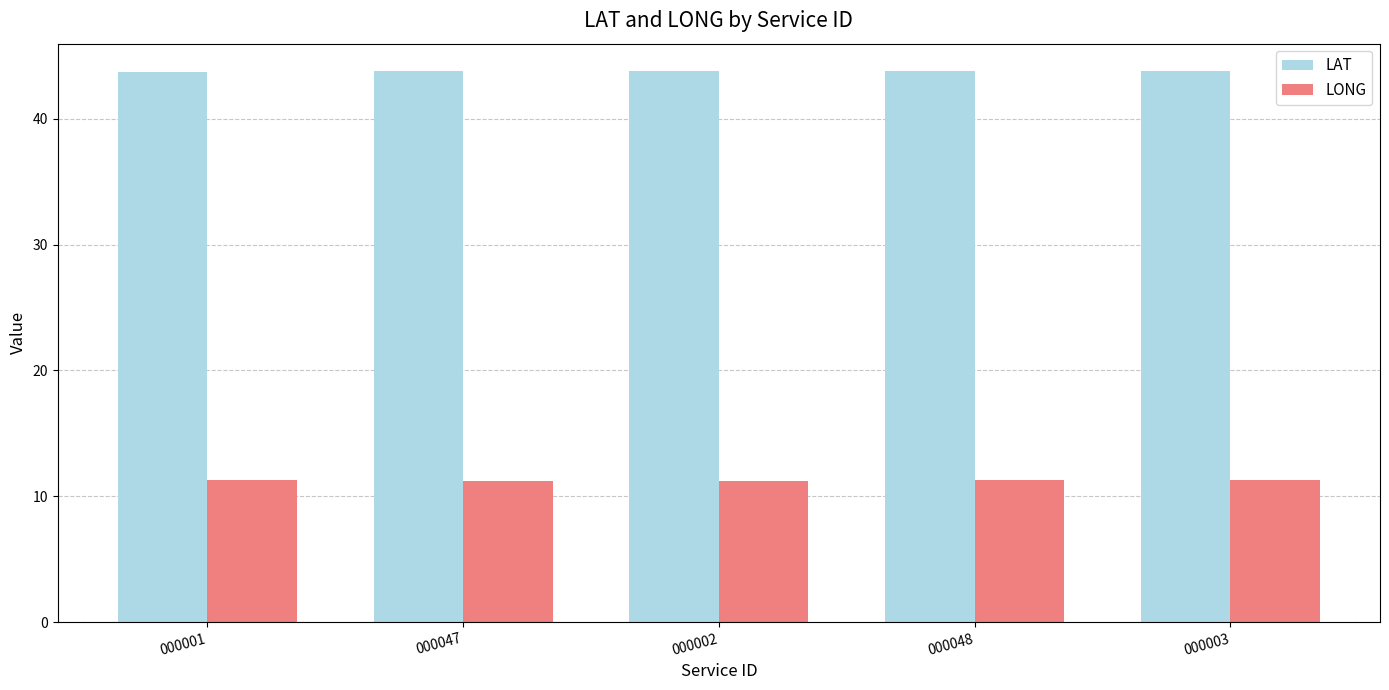

List the series in order of their overall mean, lowest first.

LONG, LAT